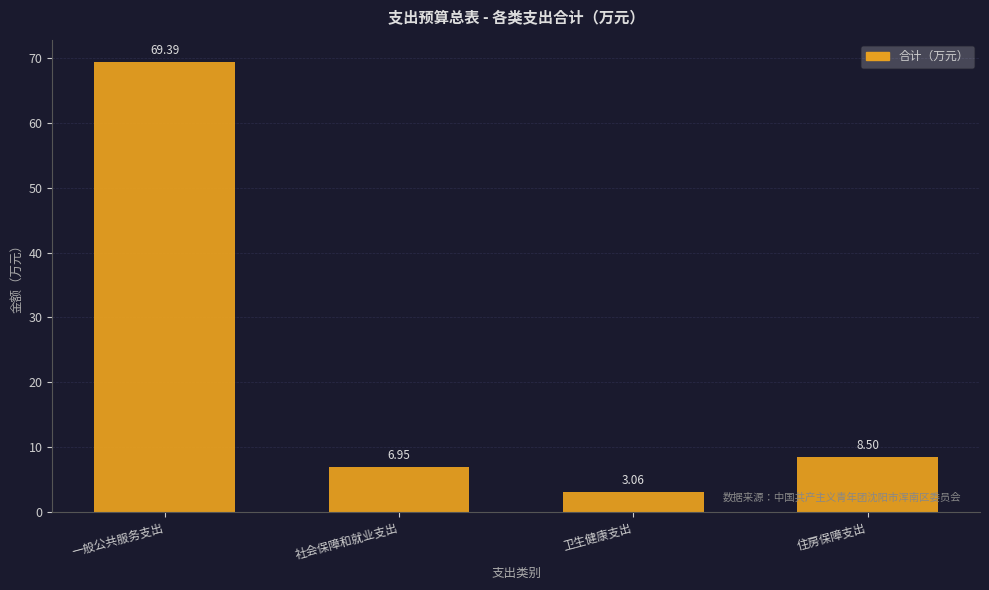

What is the difference between the values at 一般公共服务支出 and 住房保障支出?

60.9